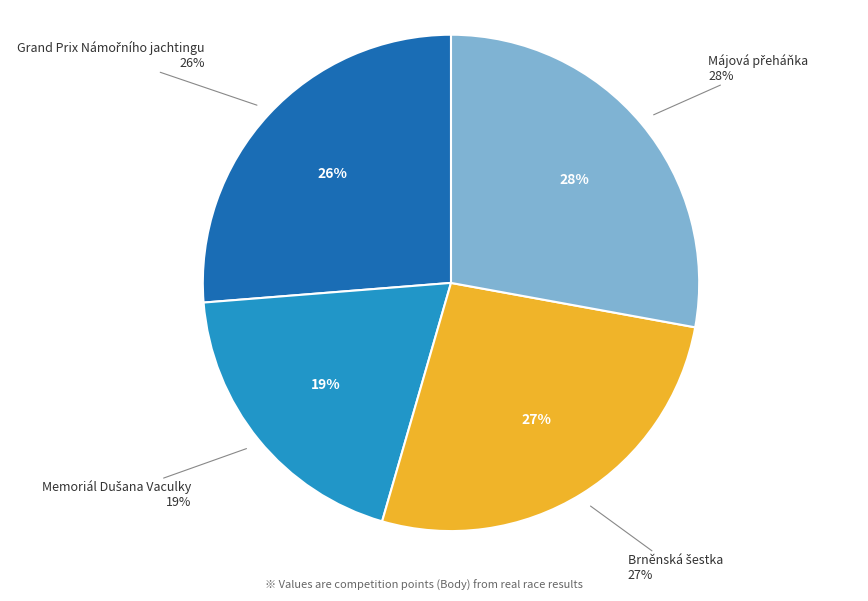

Is there any slice that represents more than half of the pie?

No